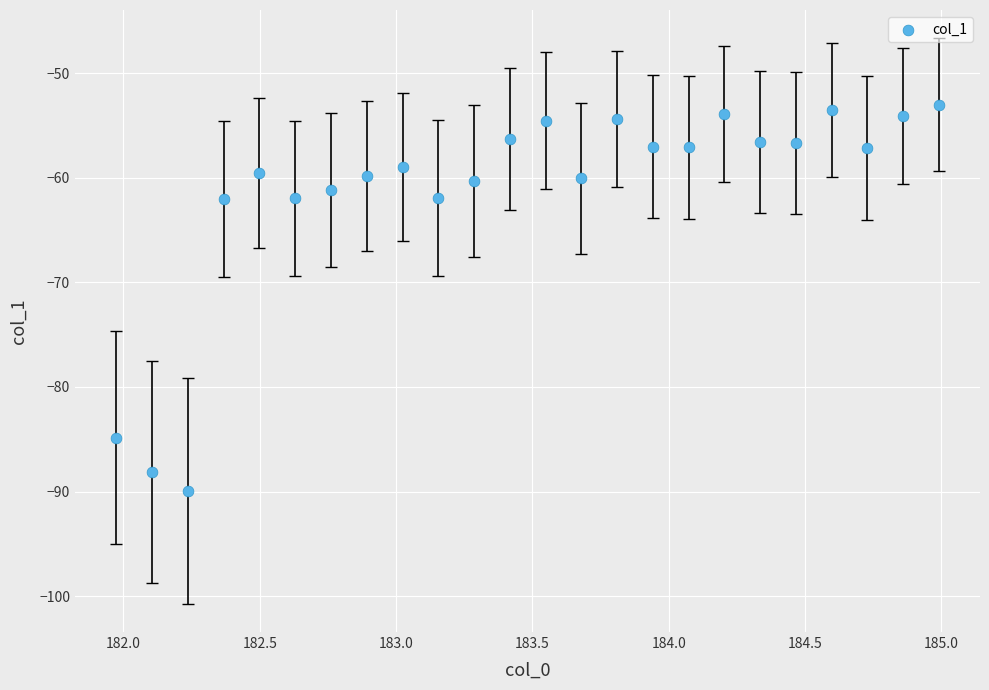

What is the range of Y values (max minus min)?

36.9